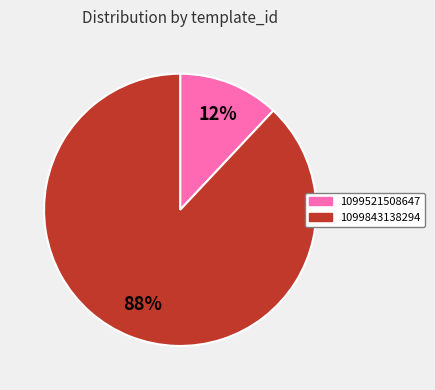

Which has a higher value, 1099843138294 or 1099521508647?

1099843138294